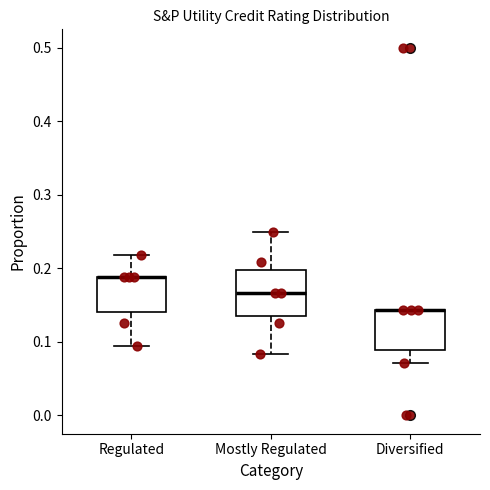

Reading left to right, transcribe this box plot: for each box, give where its median line is, the range the box spans, and where its two whiskers end, as read against the y-axis. The values are not printed on the chart, so give them approximately, as read against the axis.

Regulated: median 0.19 (drawn on the box's upper edge), box 0.14 to 0.19, whiskers 0.09 to 0.22
Mostly Regulated: median 0.17, box 0.14 to 0.20, whiskers 0.08 to 0.25
Diversified: median 0.14 (drawn on the box's upper edge), box 0.09 to 0.14, whiskers 0.07 to 0.14